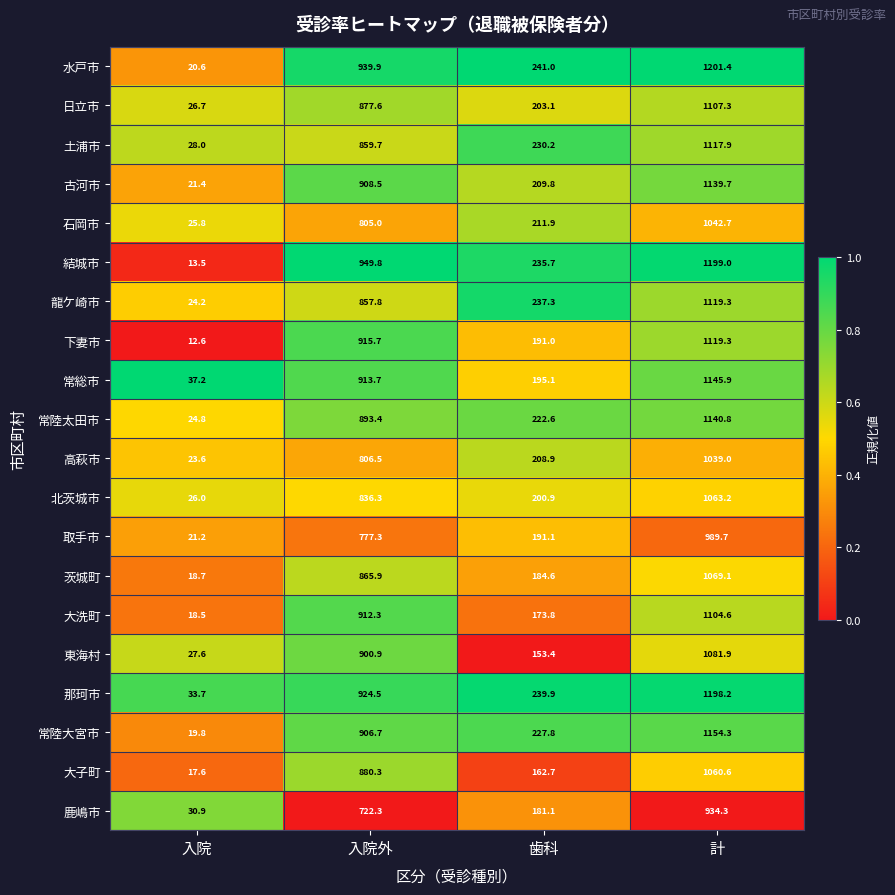

Count the number of data series in this chart.

20